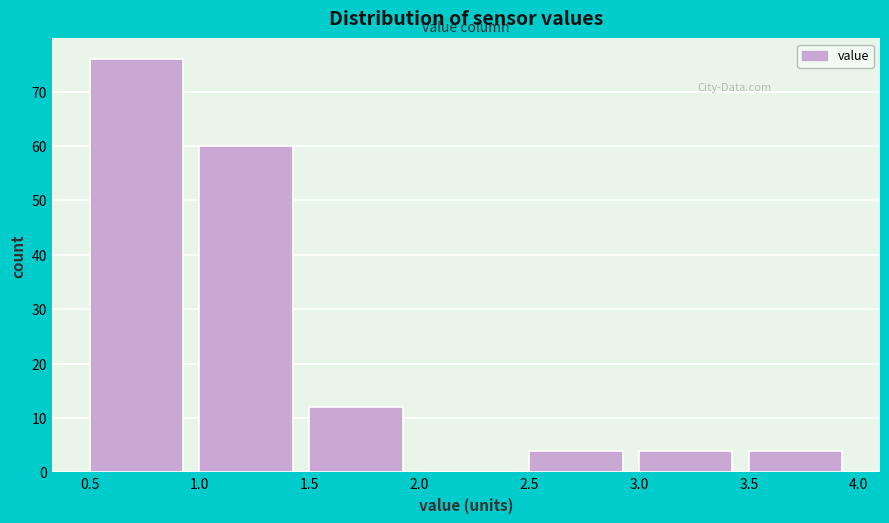

Which range on the x-axis has the tallest bar?

0.5 to 1.0